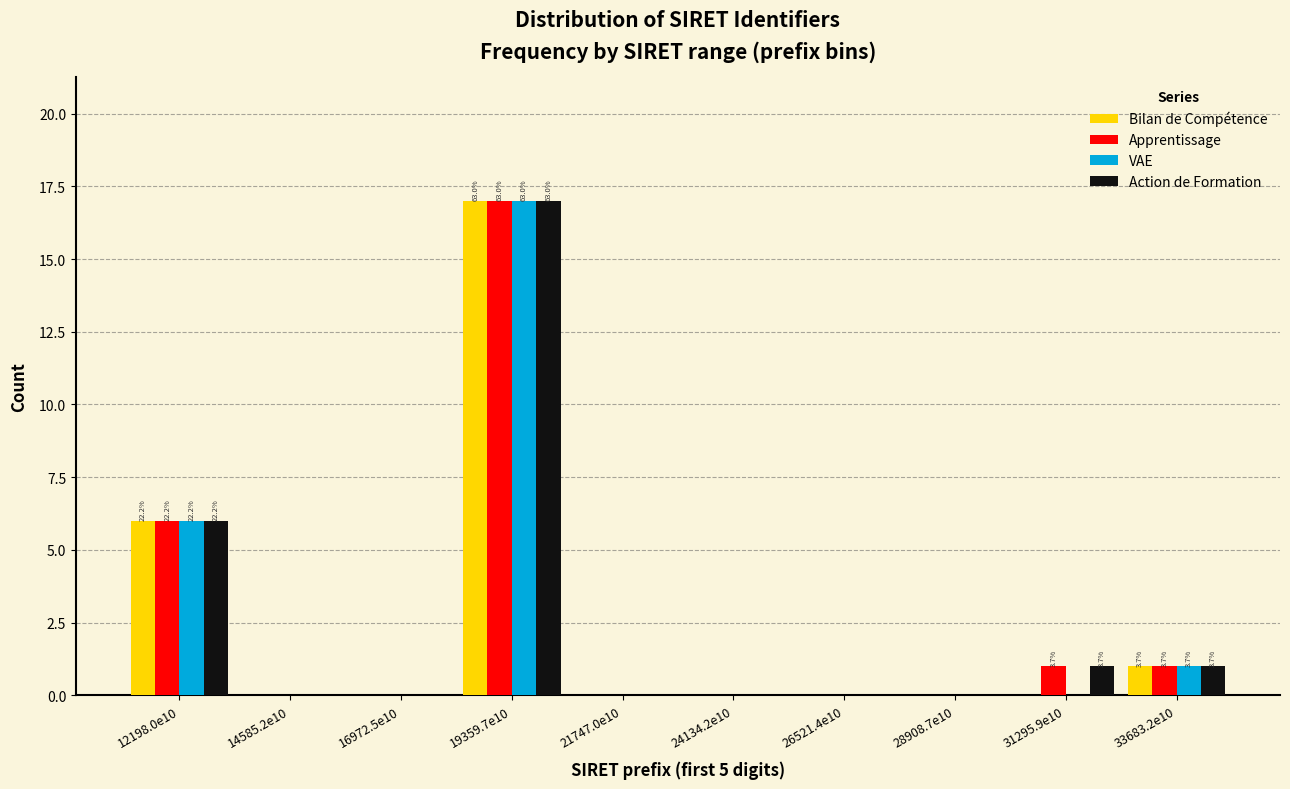

At which label is VAE closest to 8?

12198.0e10